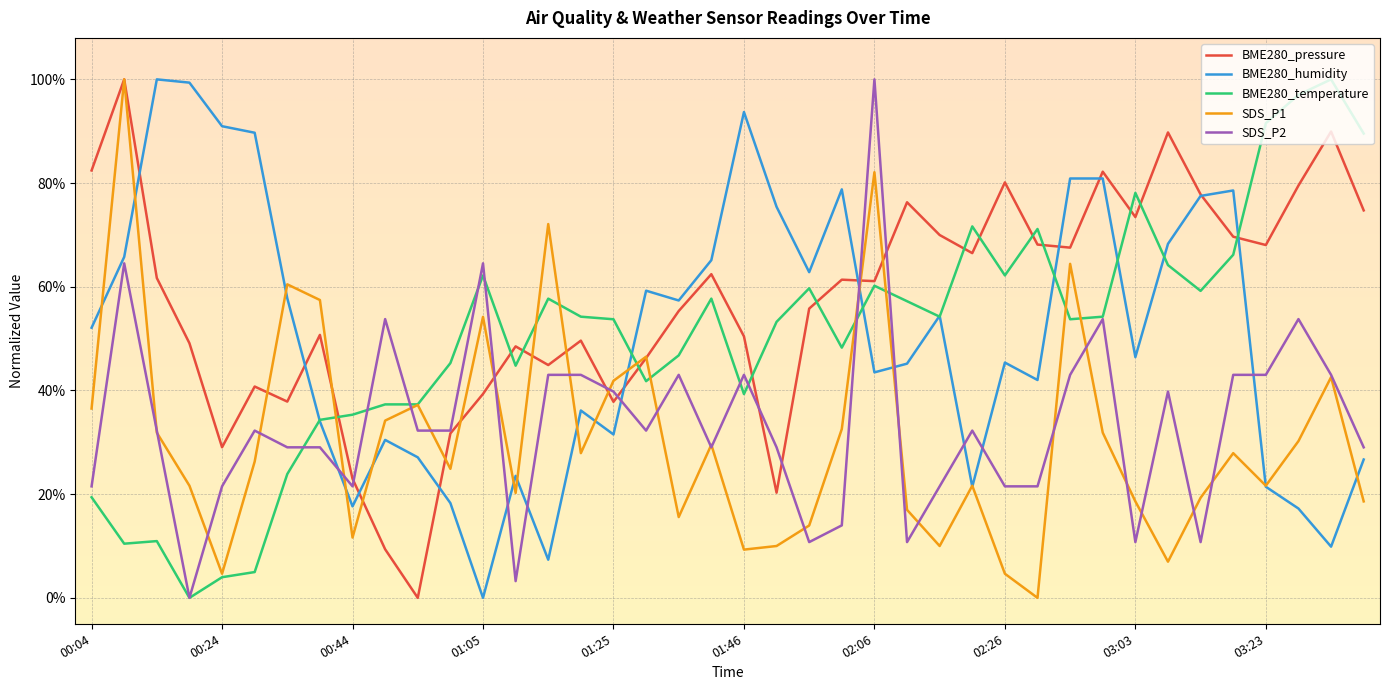

Does the chart display data point markers on the line(s)?

No